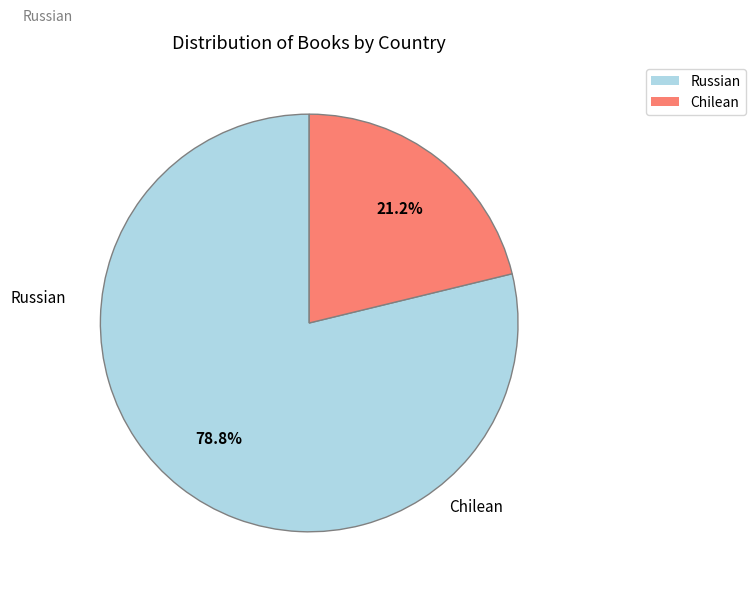

True or false: Russian accounts for 65% of the total.

False